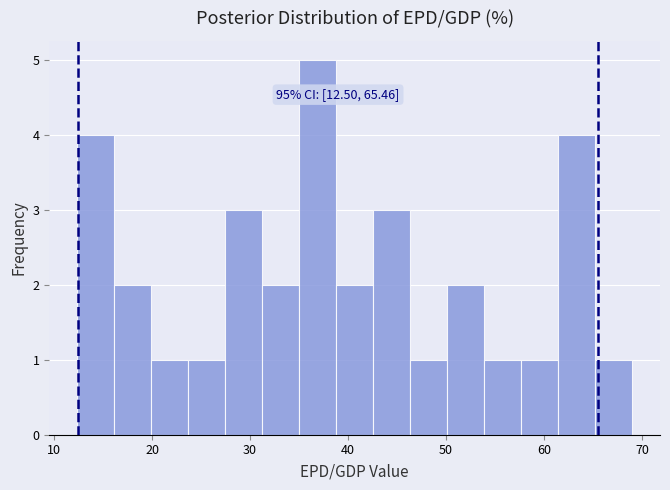

Around what value on the x-axis is the tallest bar? Give the approximate position of its centre, as read against the axis.

37